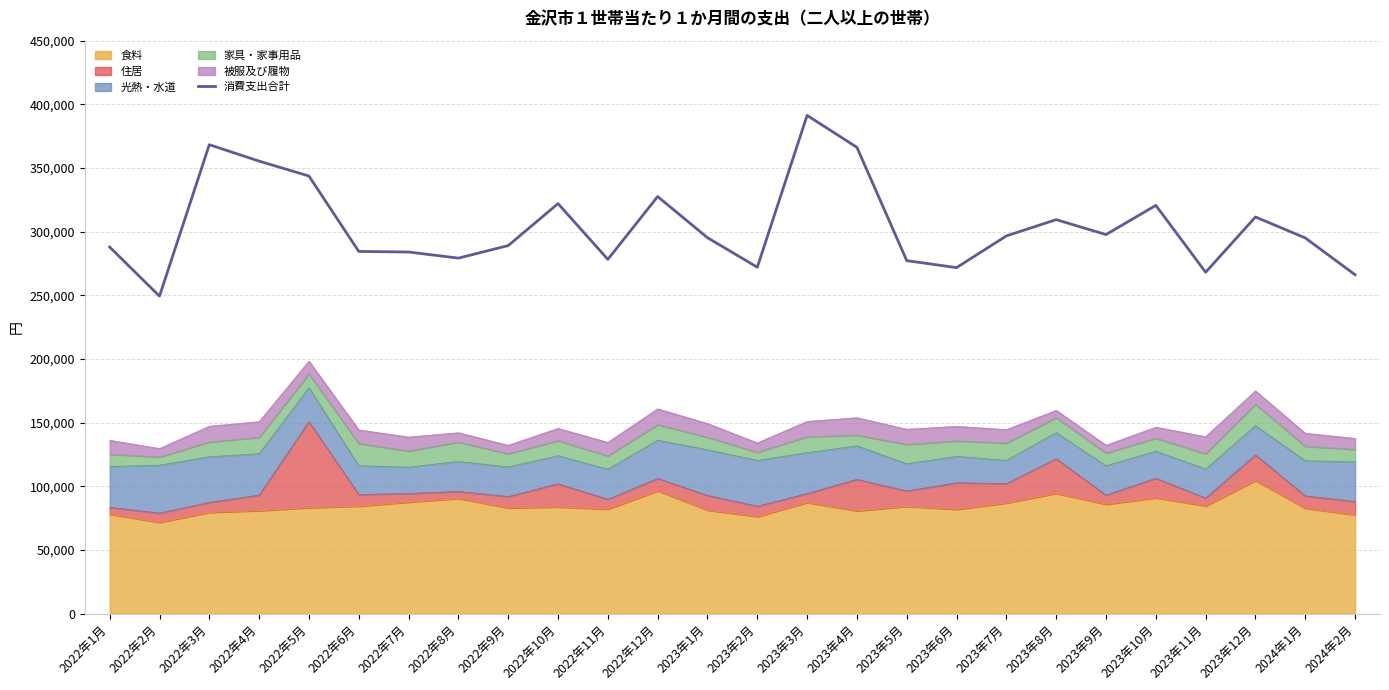

Reading left to right, list all the values displayed in this chart.

2022年1月=287934	2022年2月=249405	2022年3月=368347	2022年4月=355433	2022年5月=343723	2022年6月=284514	2022年7月=284054	2022年8月=279261	2022年9月=289110	2022年10月=322073	2022年11月=278268	2022年12月=327626	2023年1月=295291	2023年2月=272112	2023年3月=391336	2023年4月=366260	2023年5月=277283	2023年6月=271788	2023年7月=296707	2023年8月=309477	2023年9月=297755	2023年10月=320677	2023年11月=268176	2023年12月=311565	2024年1月=295107	2024年2月=266206